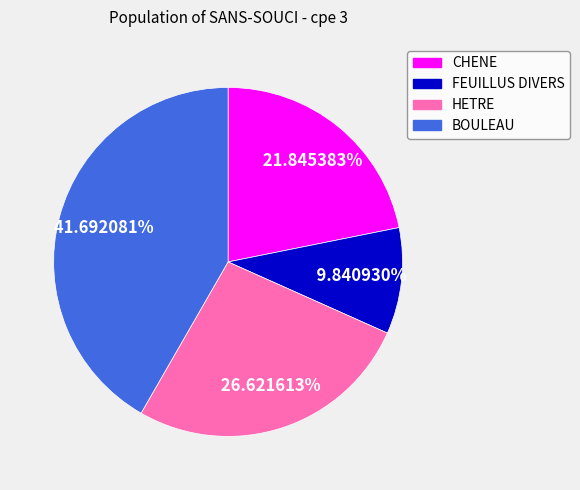

Which slice is the smallest?

FEUILLUS DIVERS